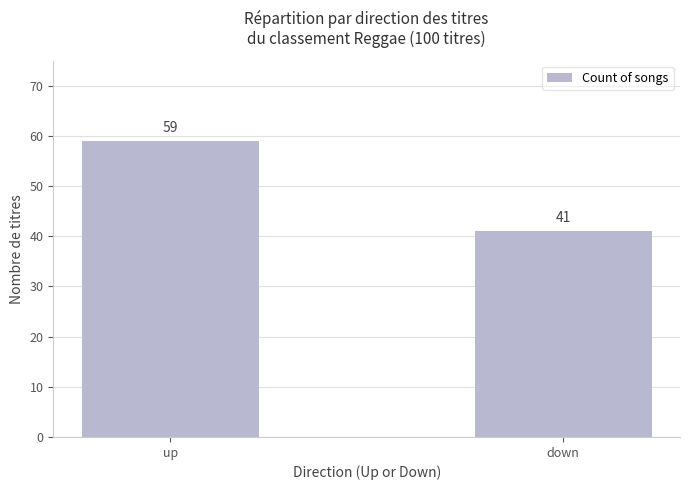

How many bars are there in total?

2